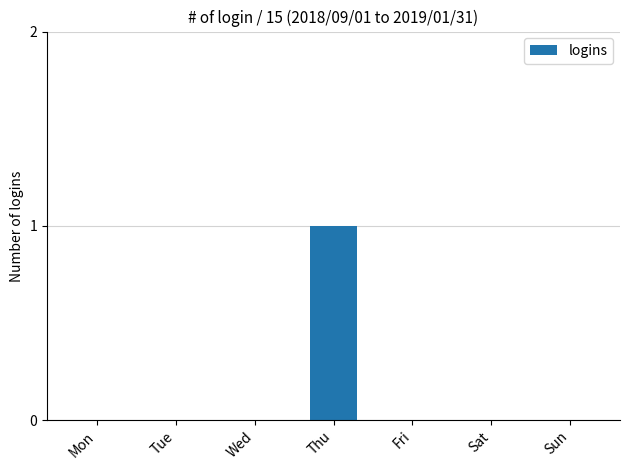

Are the bars horizontal?

No